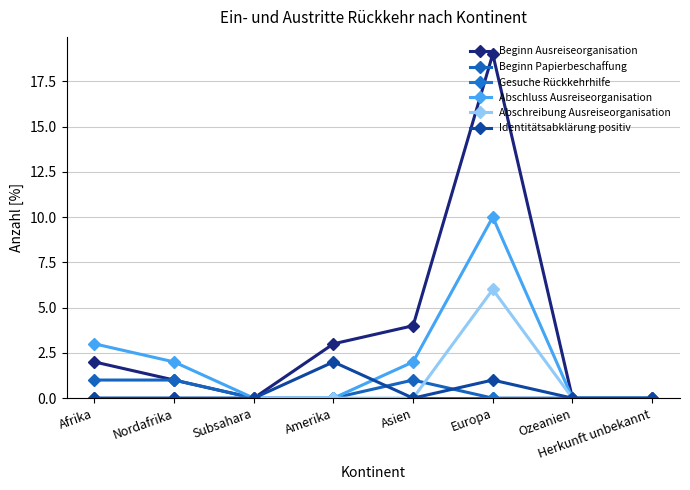

How many data points does each series have?

8